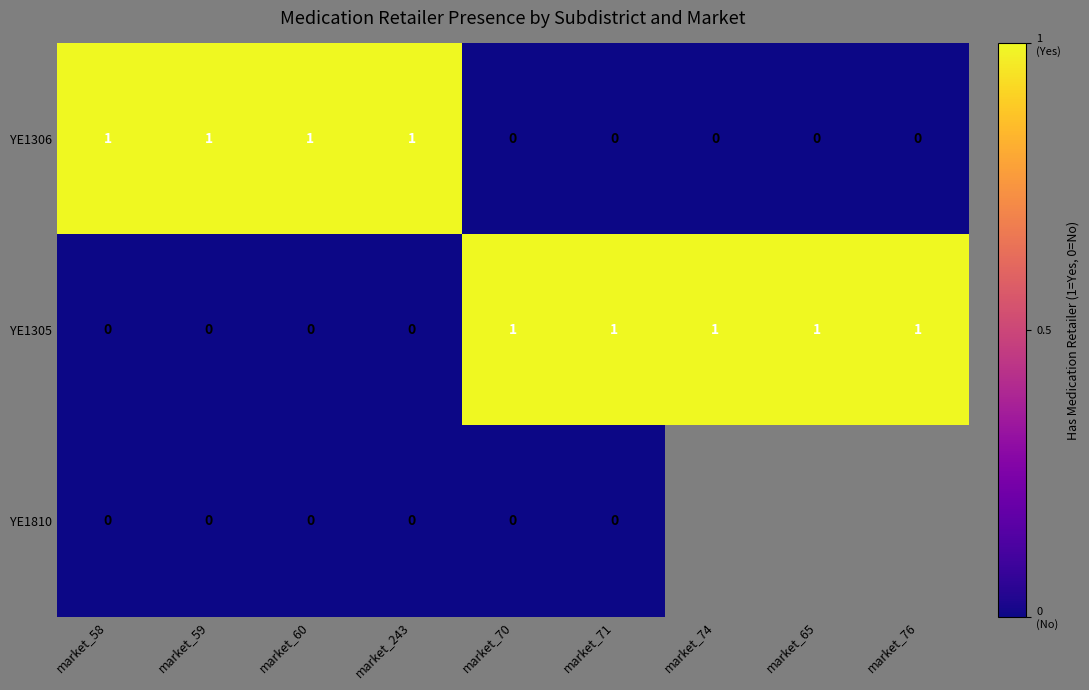

Which category has the lowest value across all series?

market_70